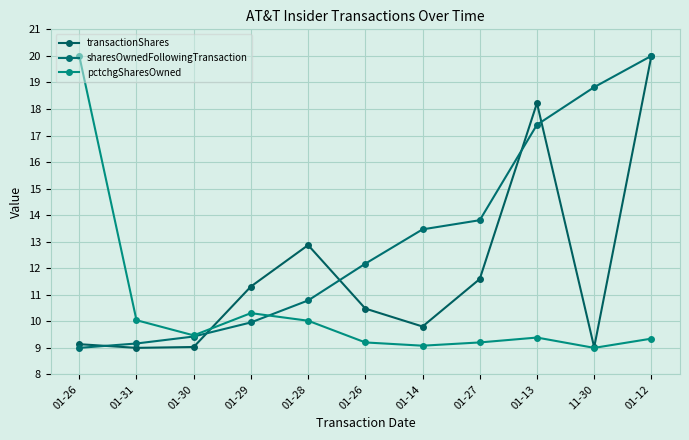

Is this an area chart (filled region under the line)?

No